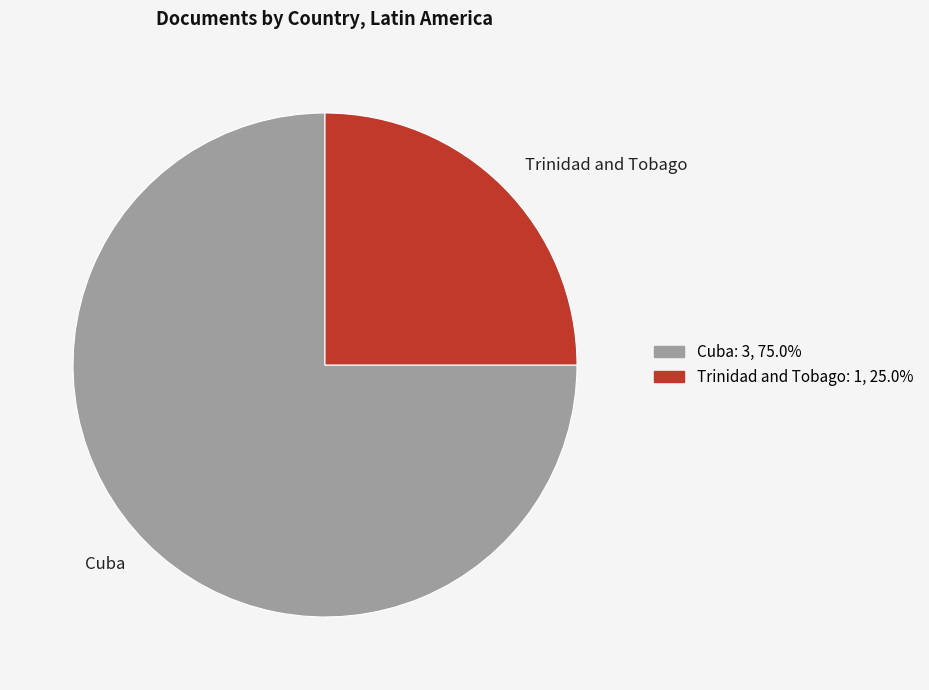

True or false: Cuba accounts for 63% of the total.

False